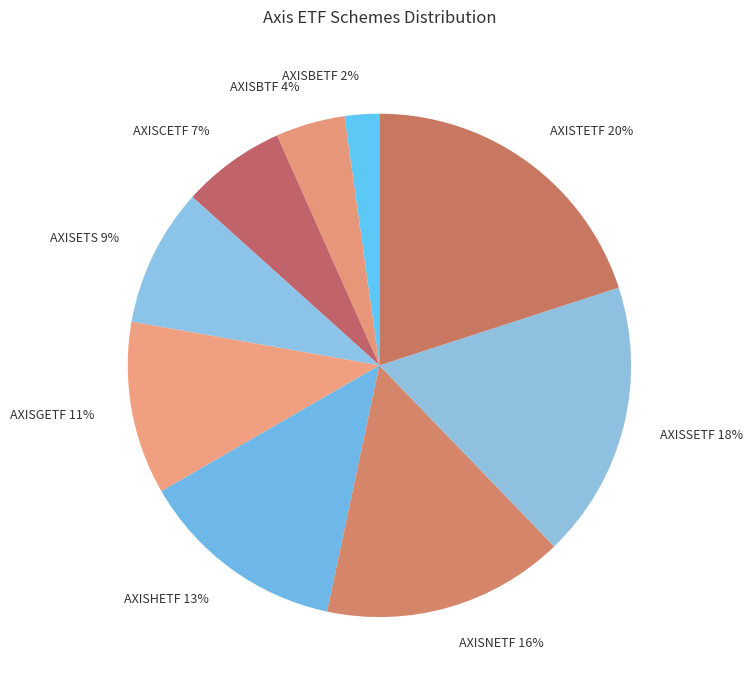

How many slices are in this pie chart?

9